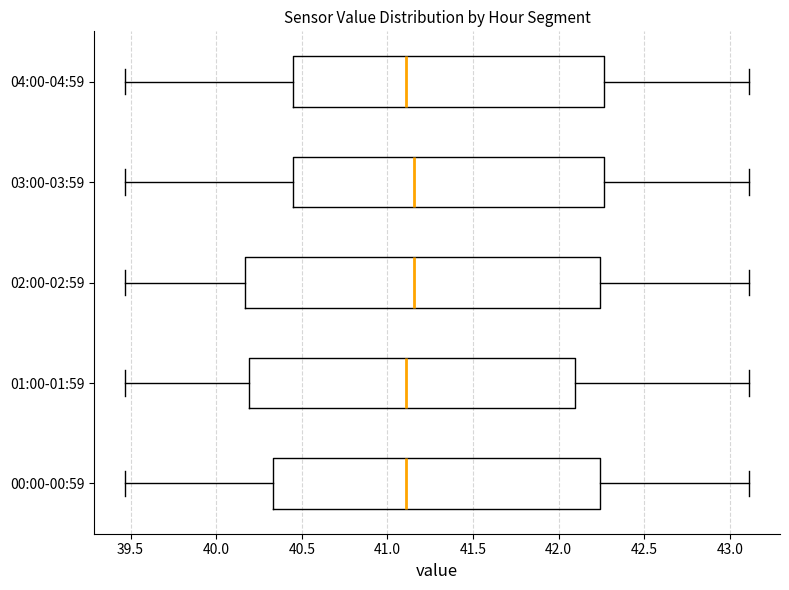

Where is the left edge of the box for 02:00-02:59 on the x-axis? The values are not printed on the chart, so give them approximately, as read against the axis.

40.15